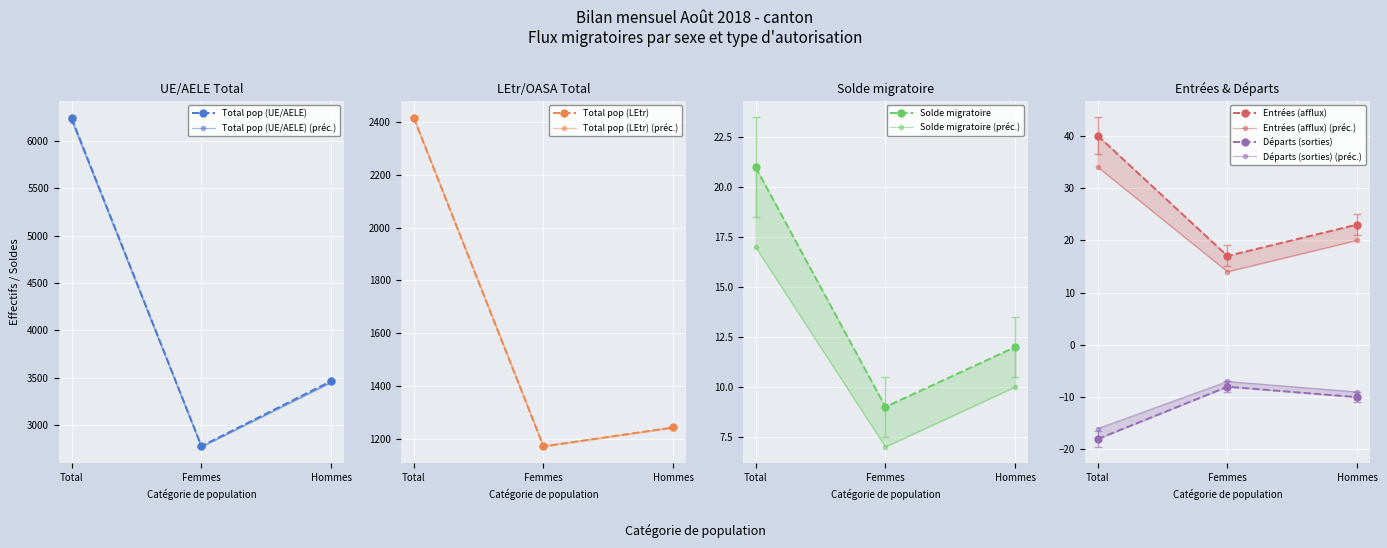

What is the label of the 1st point from the right?

Hommes